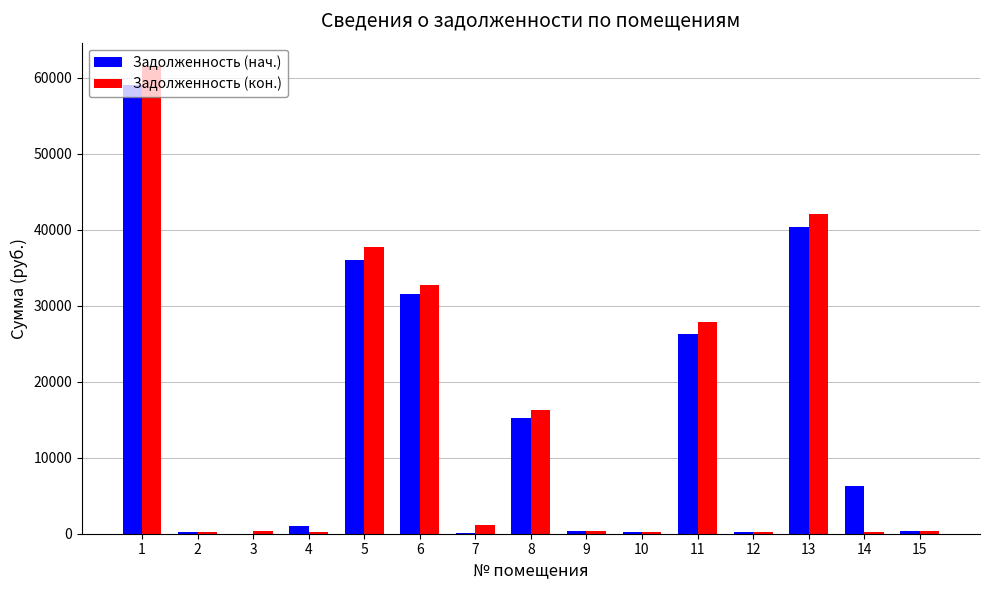

The value of Задолженность (нач.) at 1 is 59067.4. True or false?

True